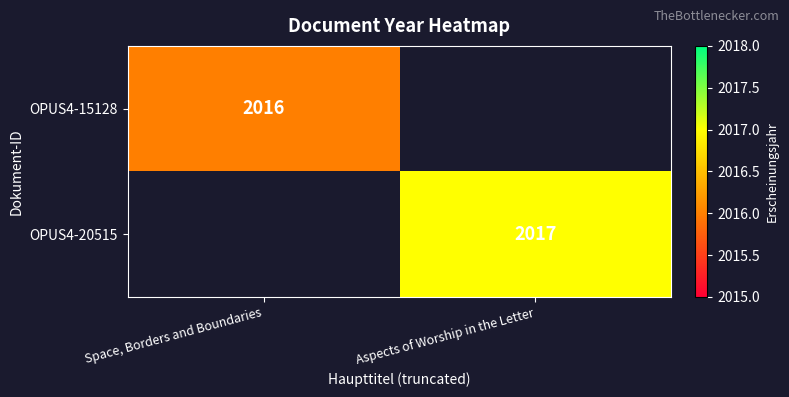

The value of OPUS4-20515 at Aspects of Worship in the Letter is 2017. True or false?

True